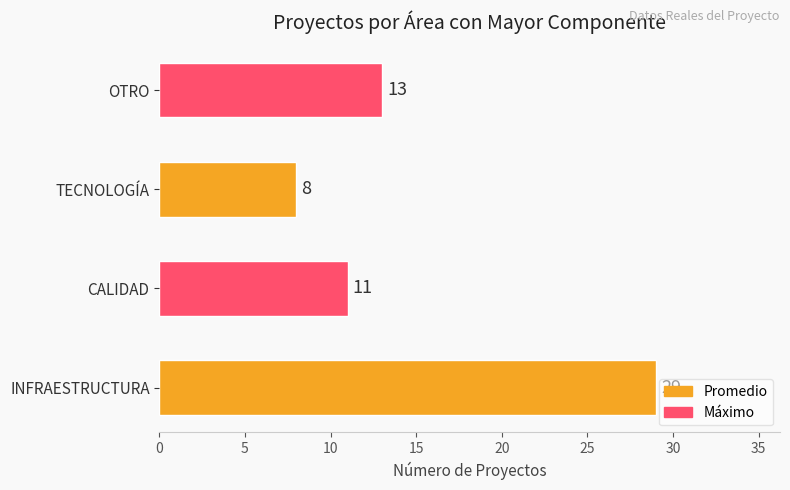

Rank the categories by value from highest to lowest.

INFRAESTRUCTURA, OTRO, CALIDAD, TECNOLOGÍA